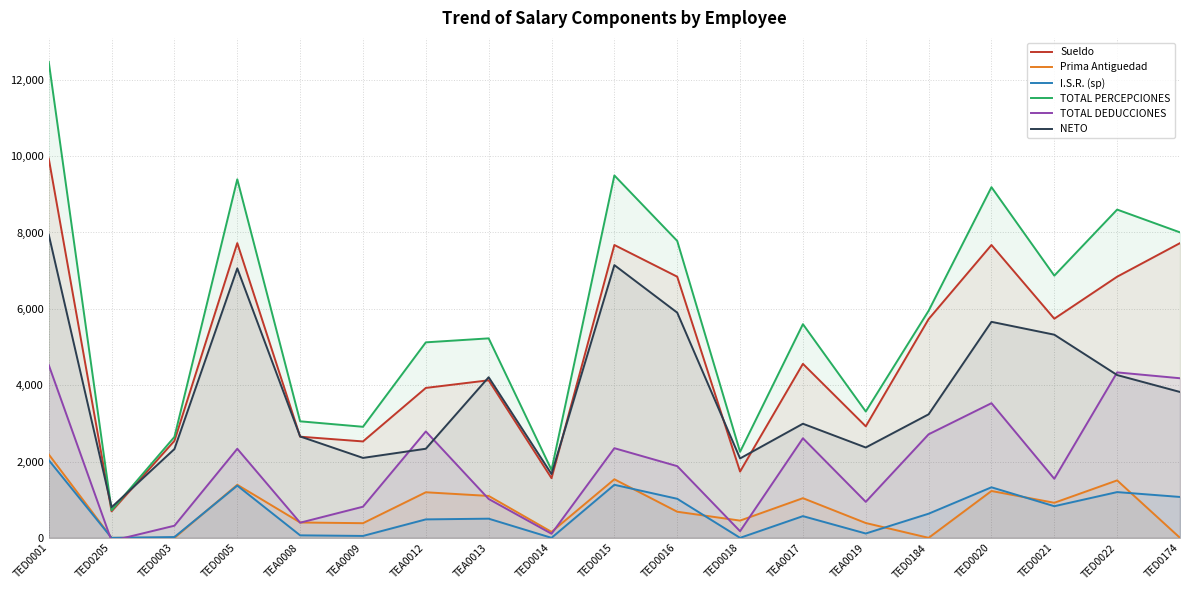

What is the smallest value displayed?

-80.7